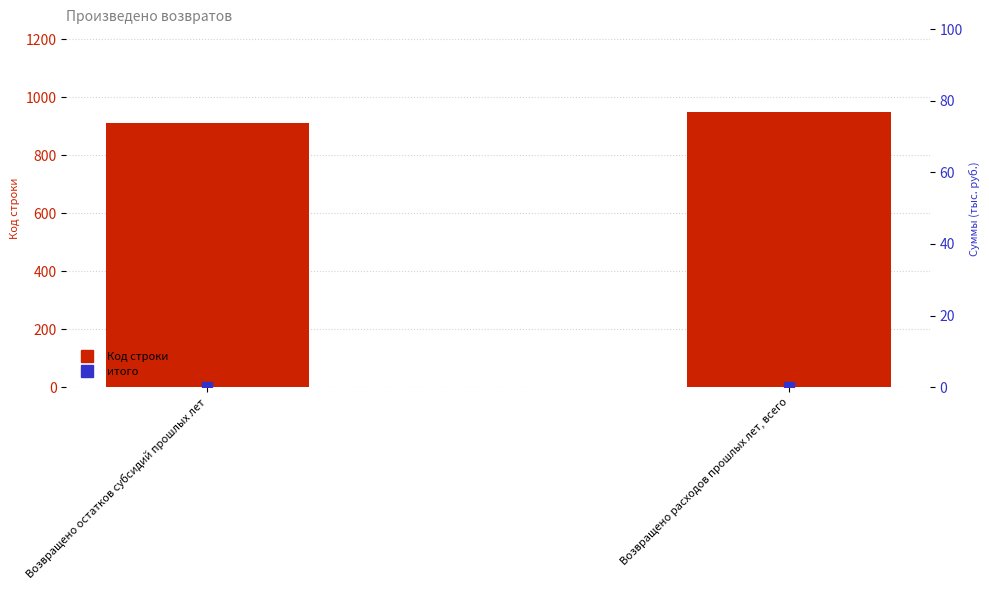

What are all the series names shown in the legend?

Код строки, итого (суммы)